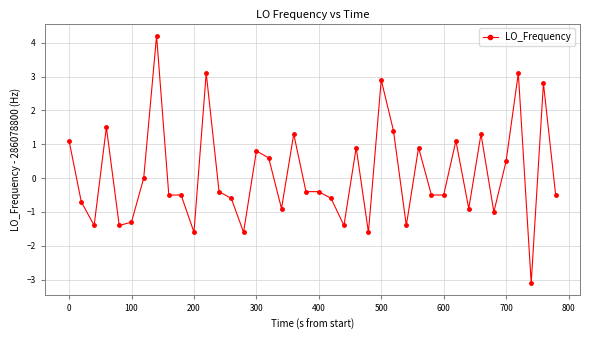

What is the greatest value displayed?

4.2